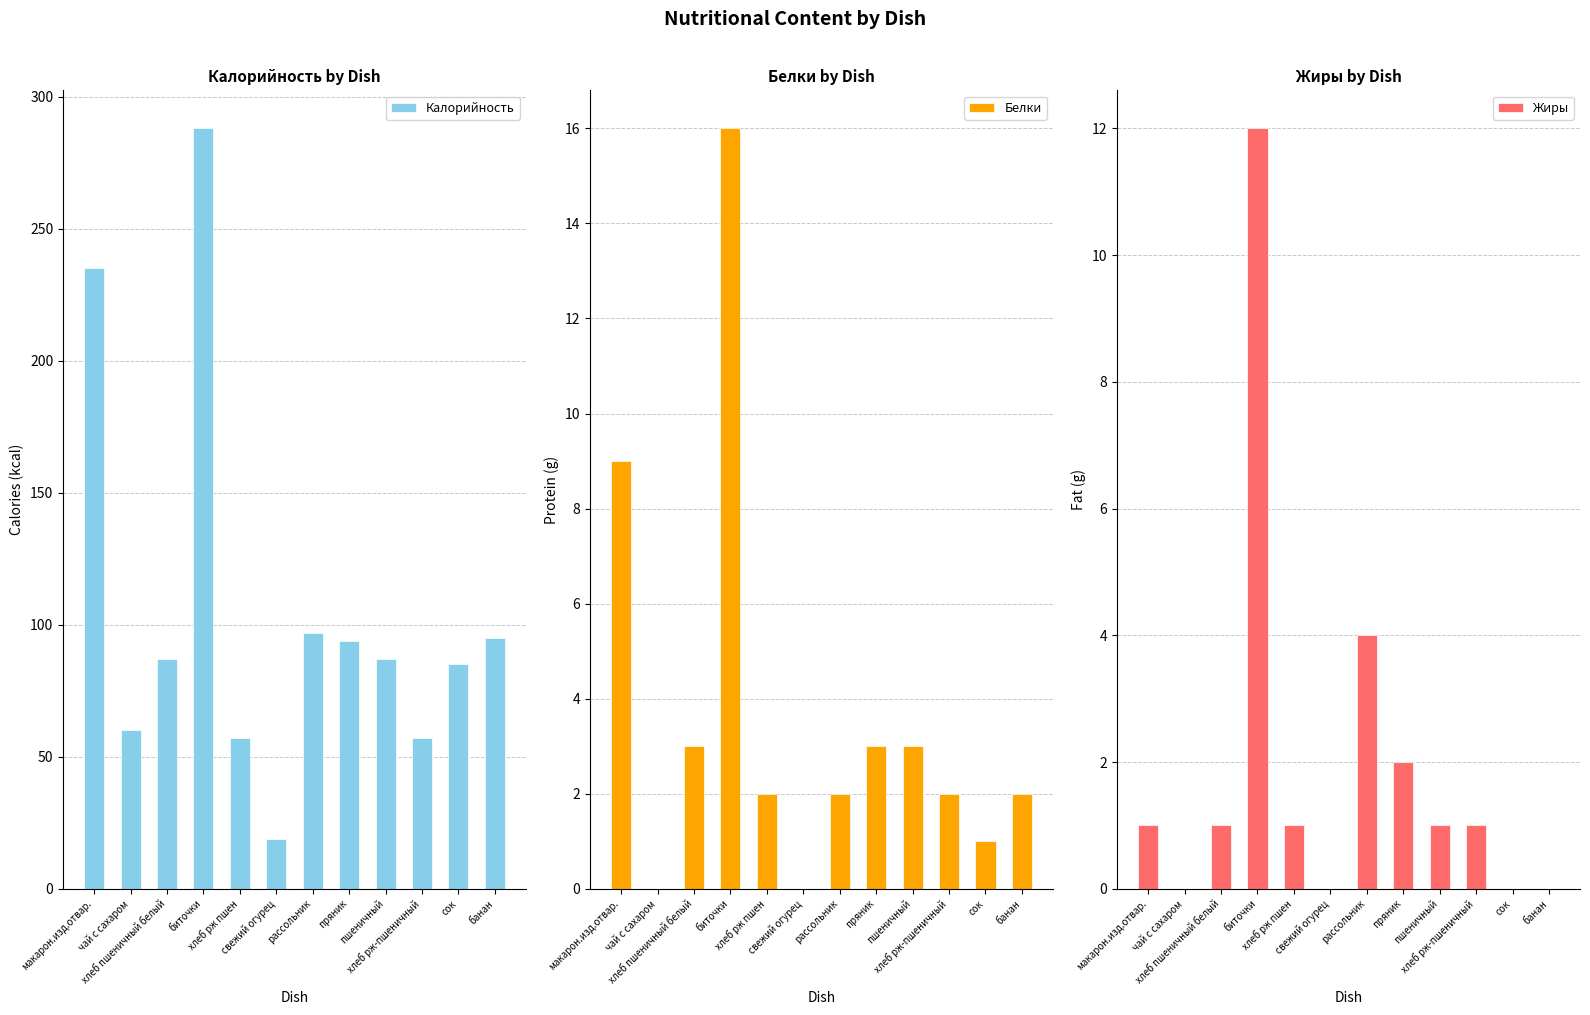

Which series changed the most between биточки and свежий огурец?

Калорийность